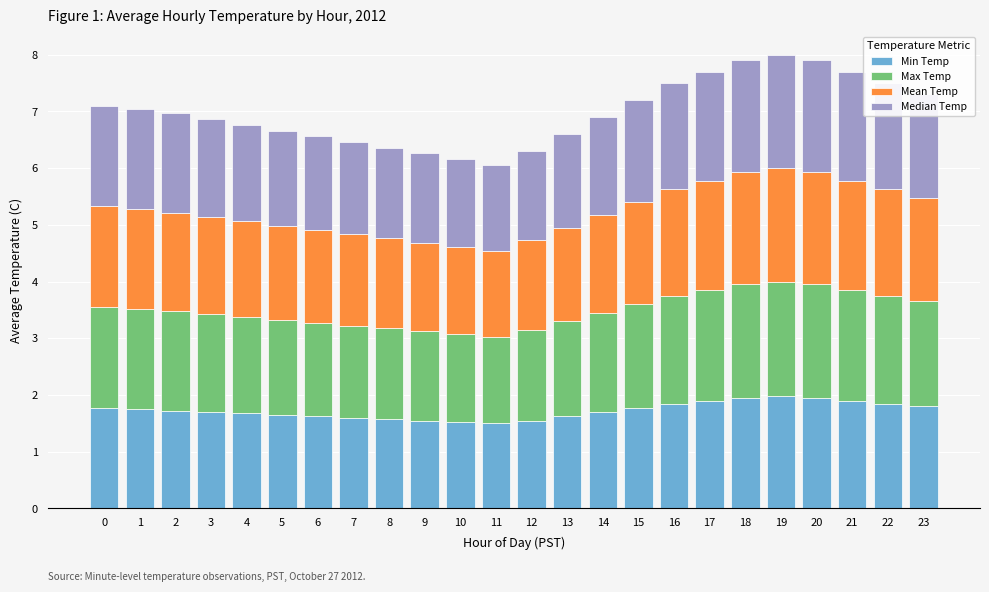

What is the sum of the Min Temp values at 10 and 23?

3.3